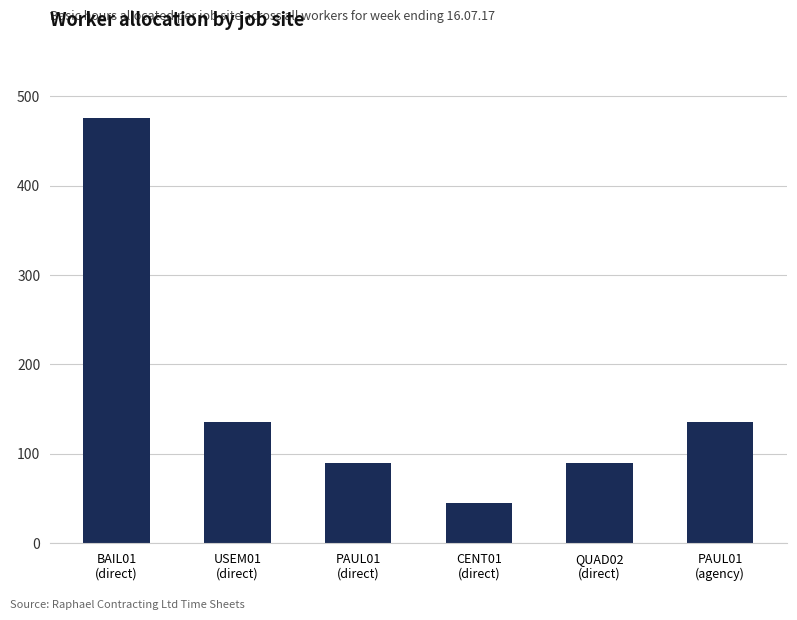

How many data points are less than 135?

3